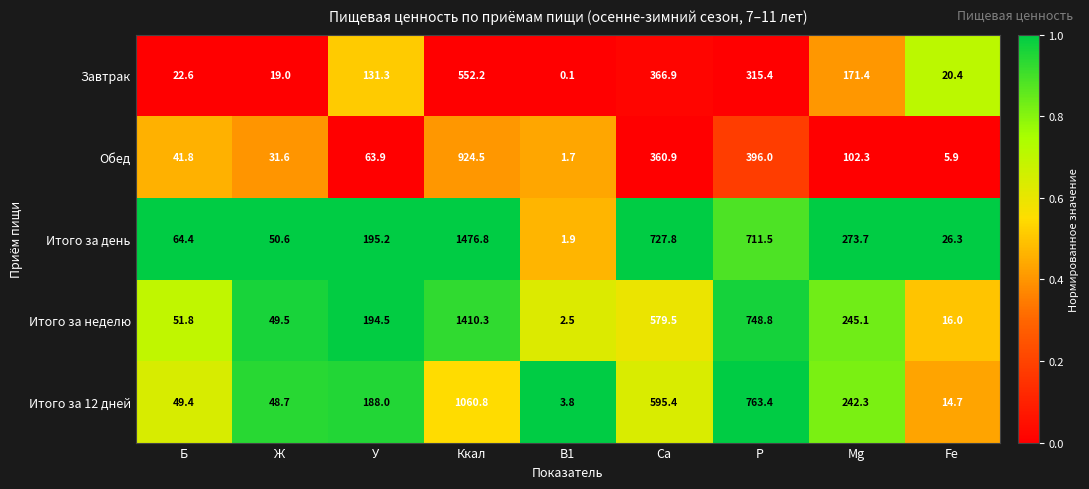

At how many categories does at least one series exceed 0?

9